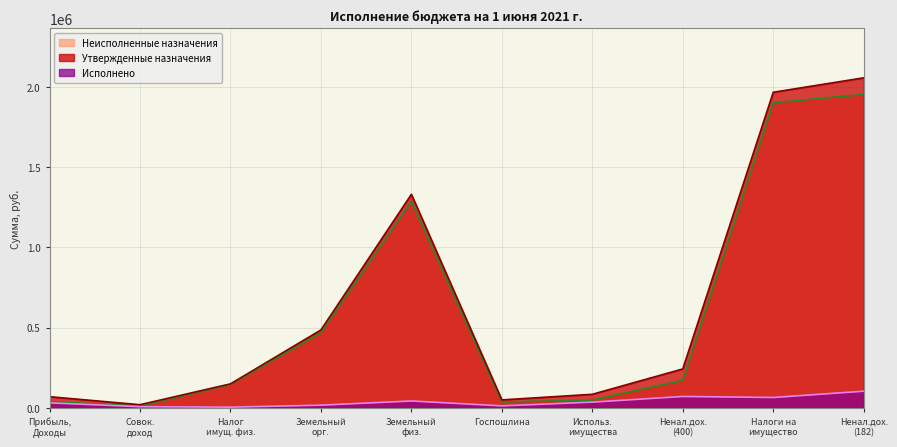

Which series has the widest spread of values?

Утвержденные назначения